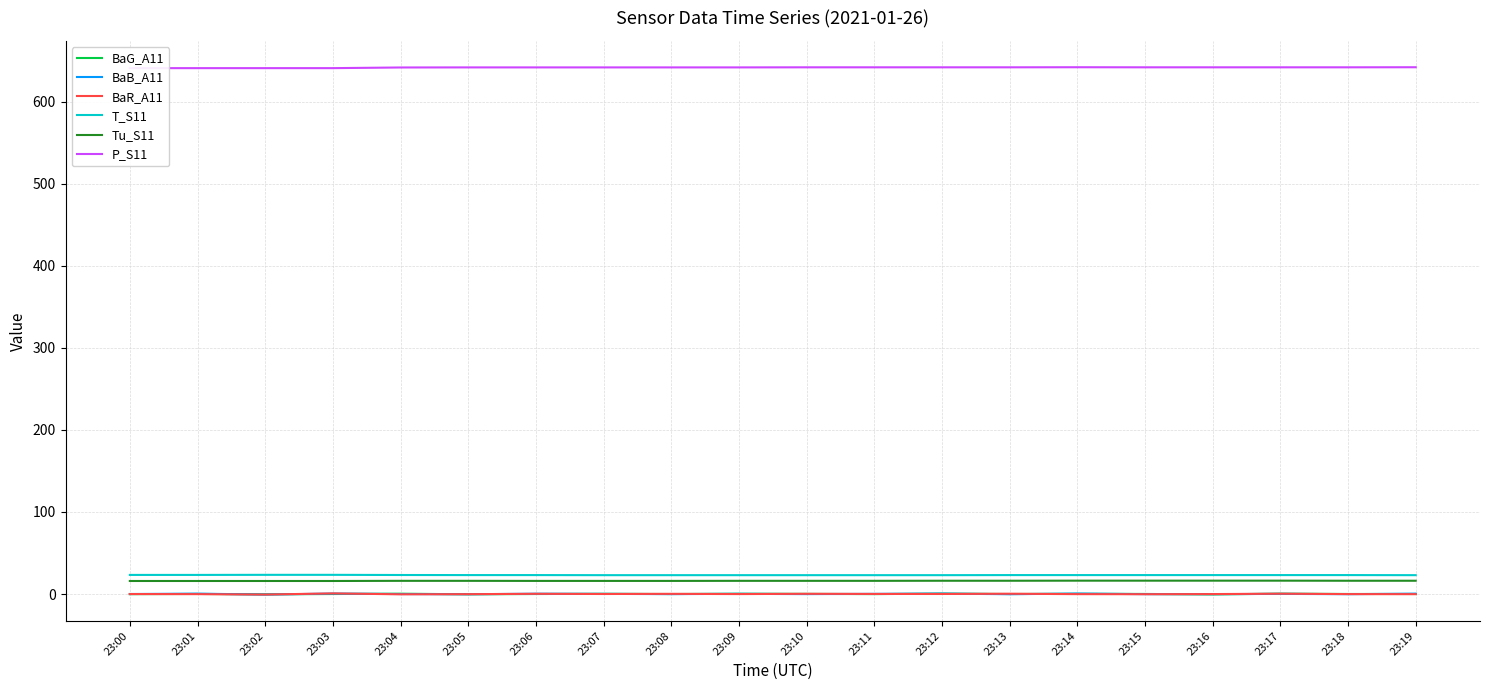

True or false: BaB_A11 and P_S11 intersect in this chart.

False